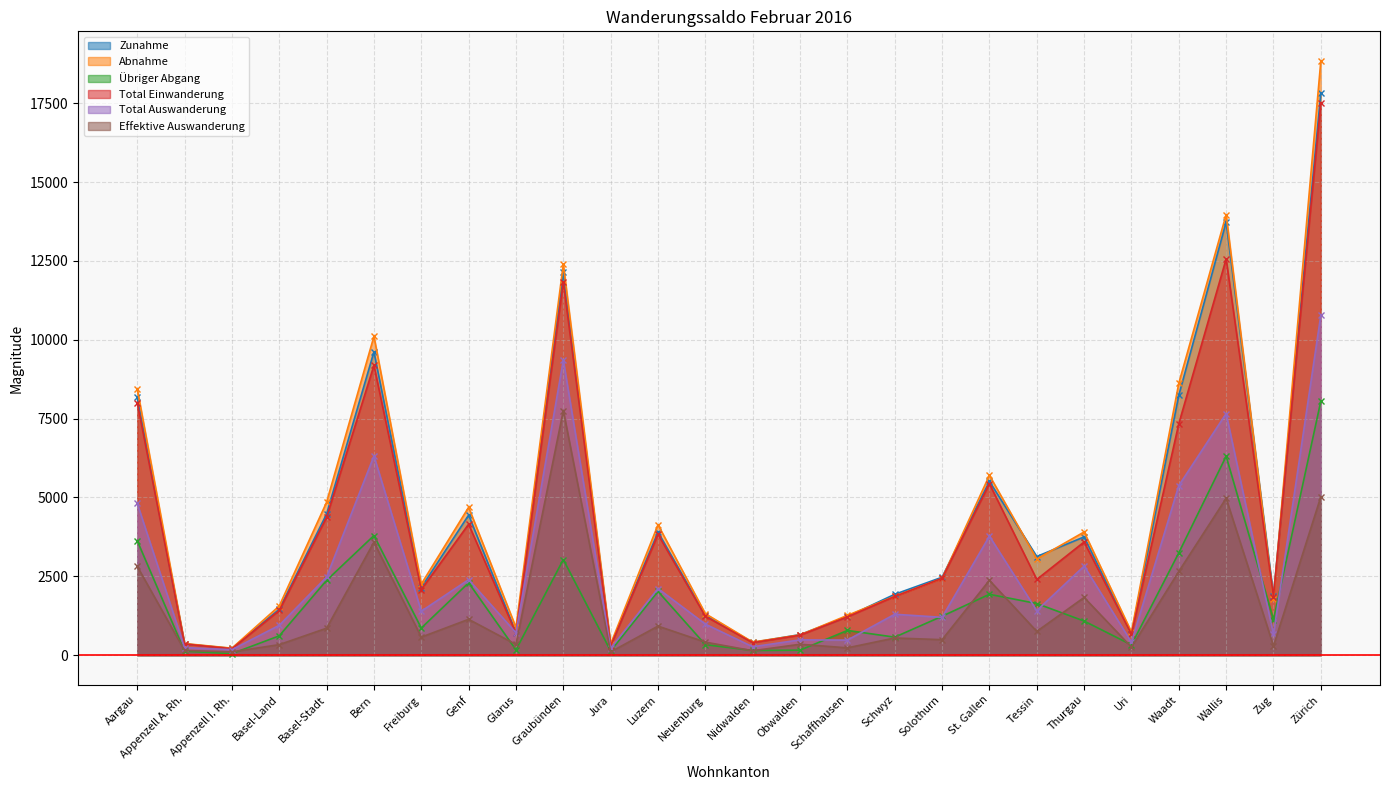

What is the maximum value shown in the chart?

18837